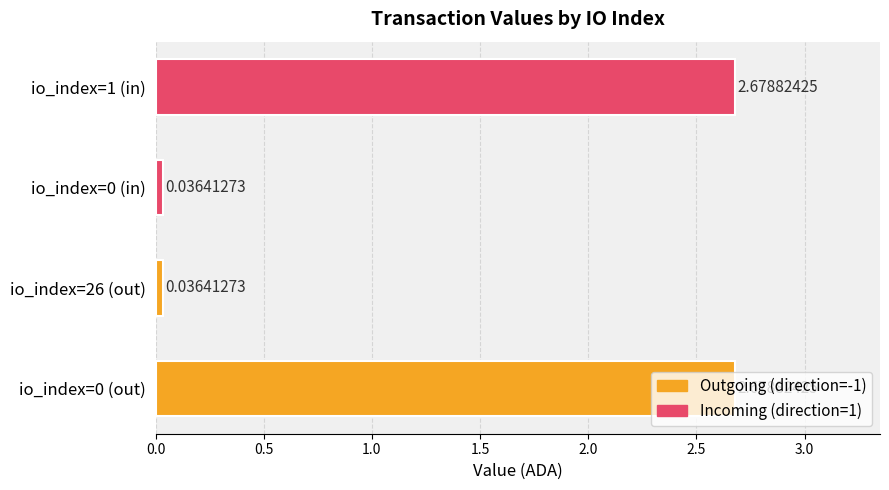

What is the sum of all values?

5.4